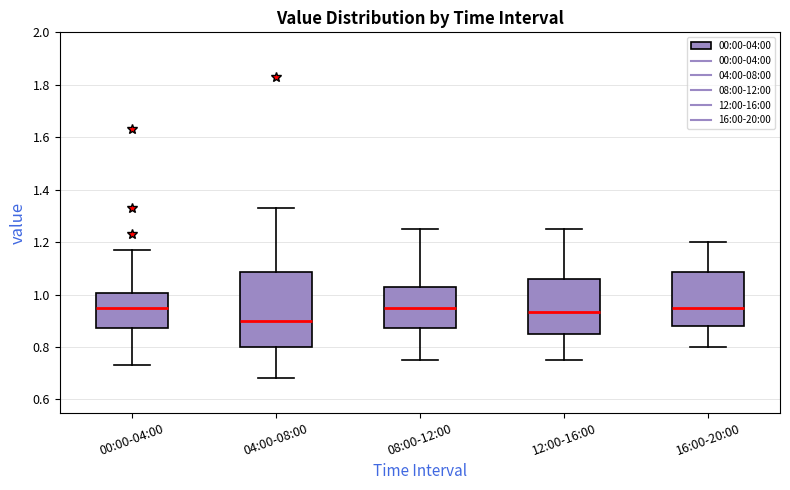

Which box is the tallest, from its lower edge to its upper edge?

04:00-08:00